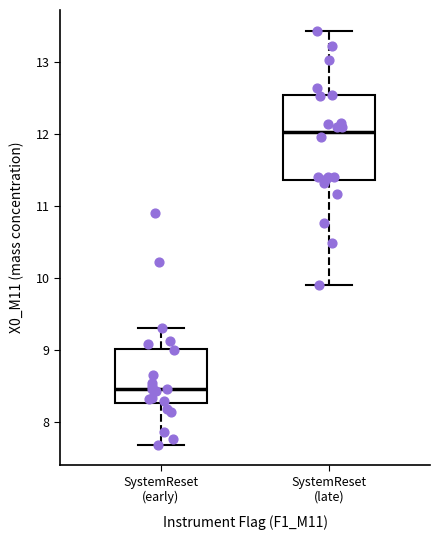

Reading left to right, transcribe this box plot: for each box, give where its median line is, the range the box spans, and where its two whiskers end, as read against the y-axis. The values are not printed on the chart, so give them approximately, as read against the axis.

SystemReset (early): median 8.5, box 8.3 to 9.0, whiskers 7.7 to 9.3
SystemReset (late): median 12.0, box 11.4 to 12.5, whiskers 9.9 to 13.4